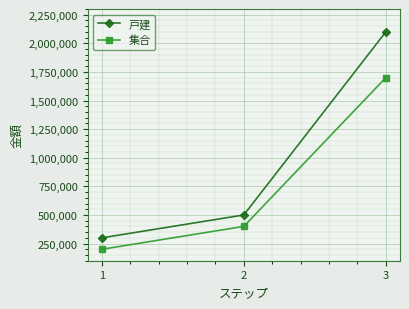

Reading left to right, list all the values displayed in this chart.

戸建: 300000	500000	2100000
集合: 200000	400000	1700000